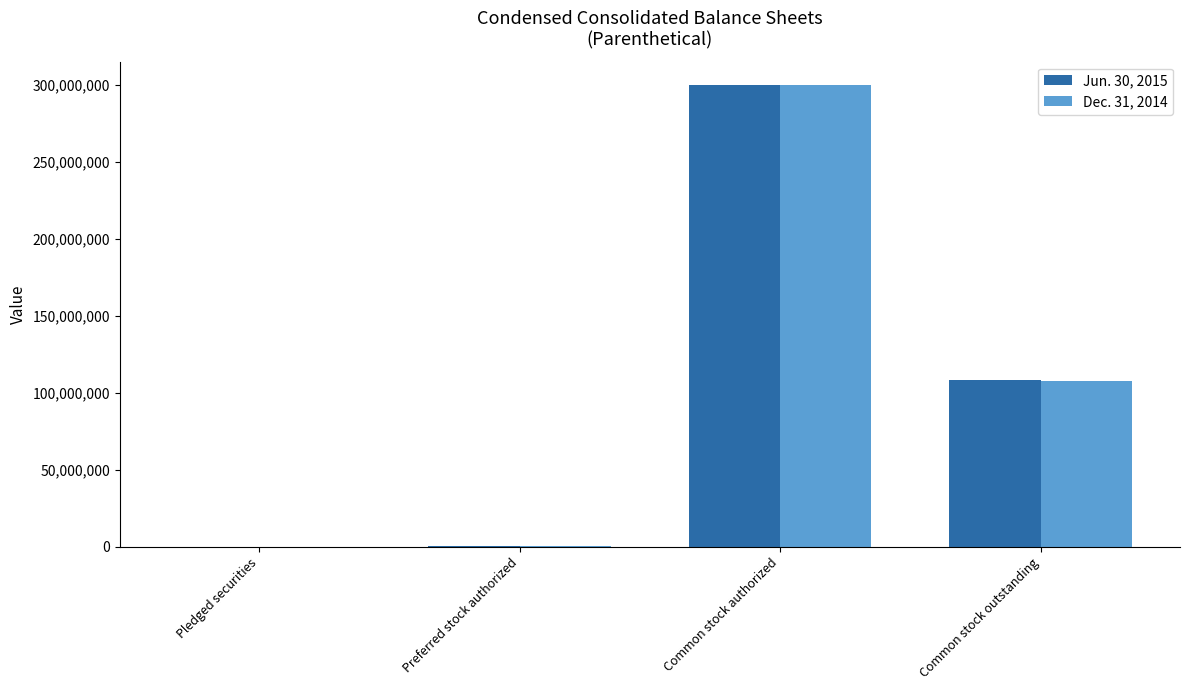

At which label is Jun. 30, 2015 closest to 150062350?

Common stock outstanding